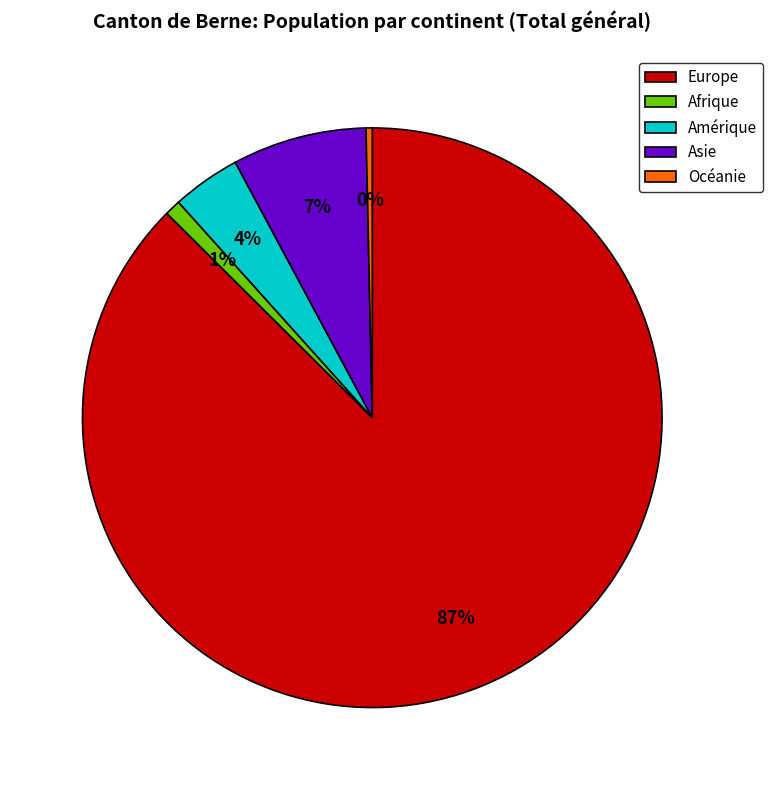

Is there a majority slice in this chart?

Yes